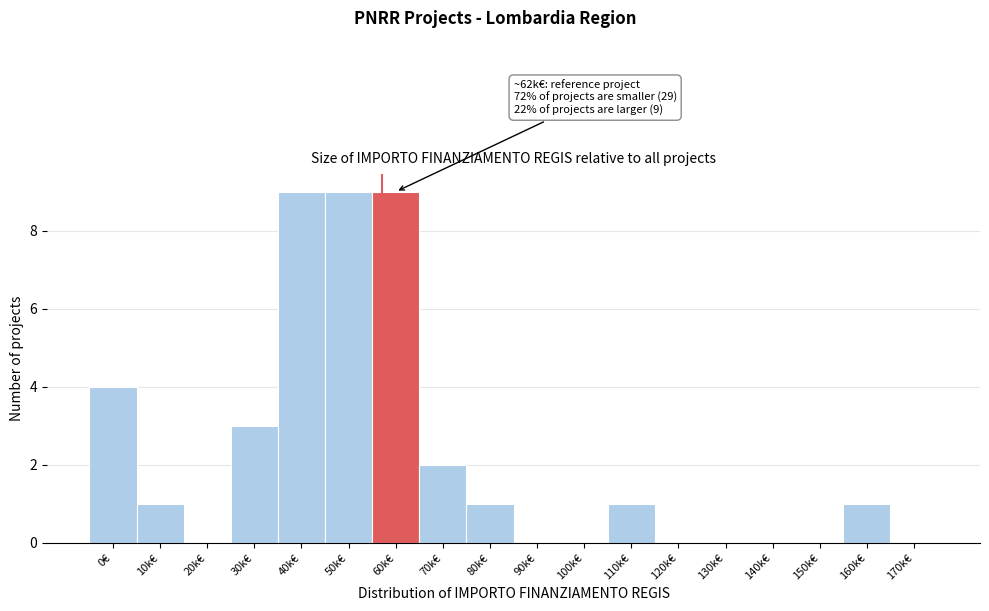

Reading left to right, what are all the values shown in this chart?

0€=4	10k€=1	20k€=0	30k€=3	40k€=9	50k€=9	60k€=9	70k€=2	80k€=1	90k€=0	100k€=0	110k€=1	120k€=0	130k€=0	140k€=0	150k€=0	160k€=1	170k€=0